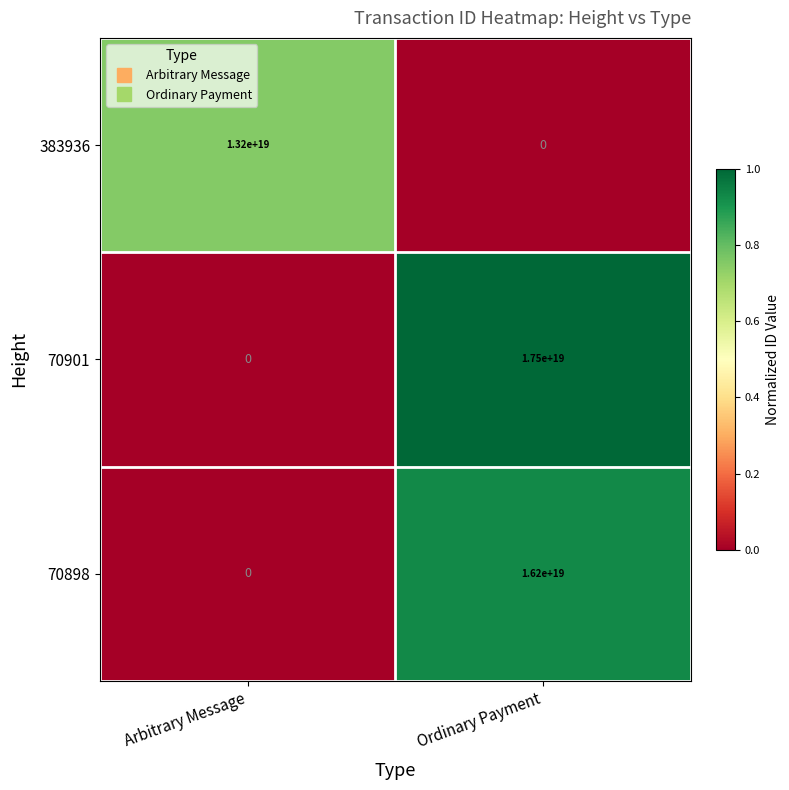

Rank the series by their average value, from lowest to highest.

383936, 70898, 70901